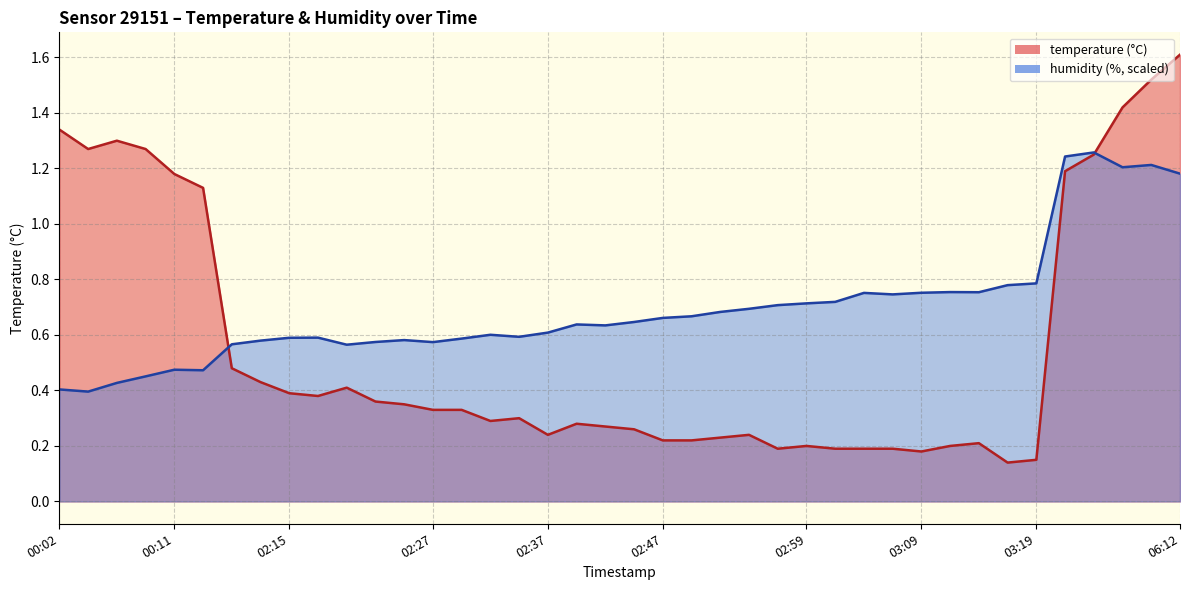

Which category has the highest value across all series?

06:12